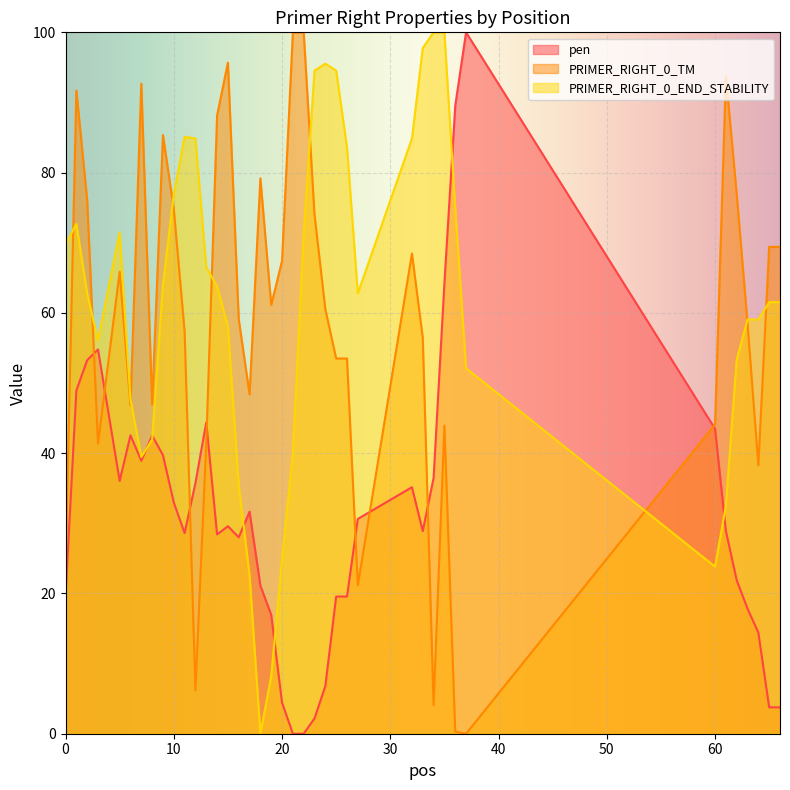

In pen, how many points are higher than both neighbors (excluding endpoints)?

8